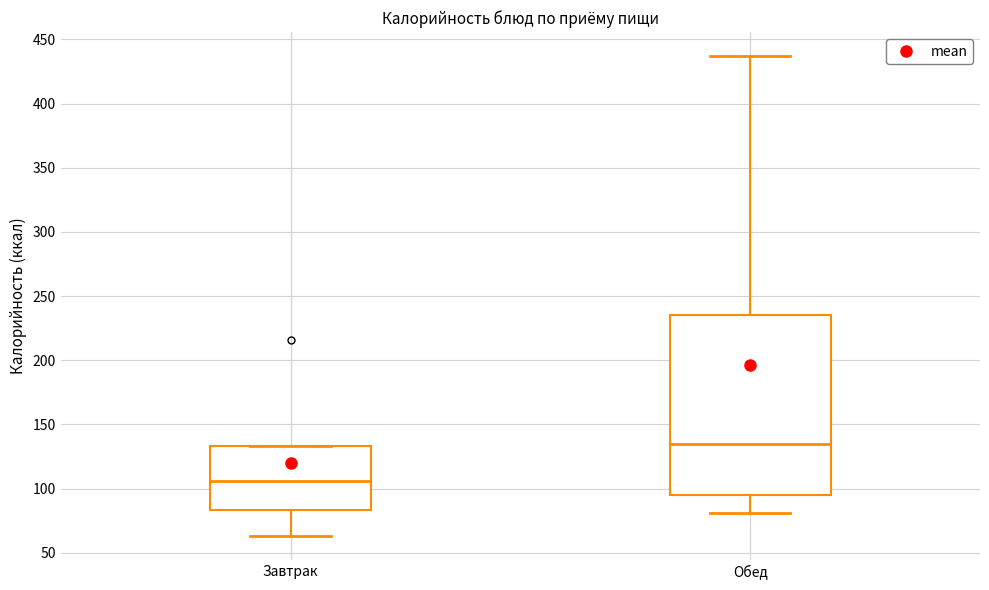

Which box is the tallest, from its lower edge to its upper edge?

Обед